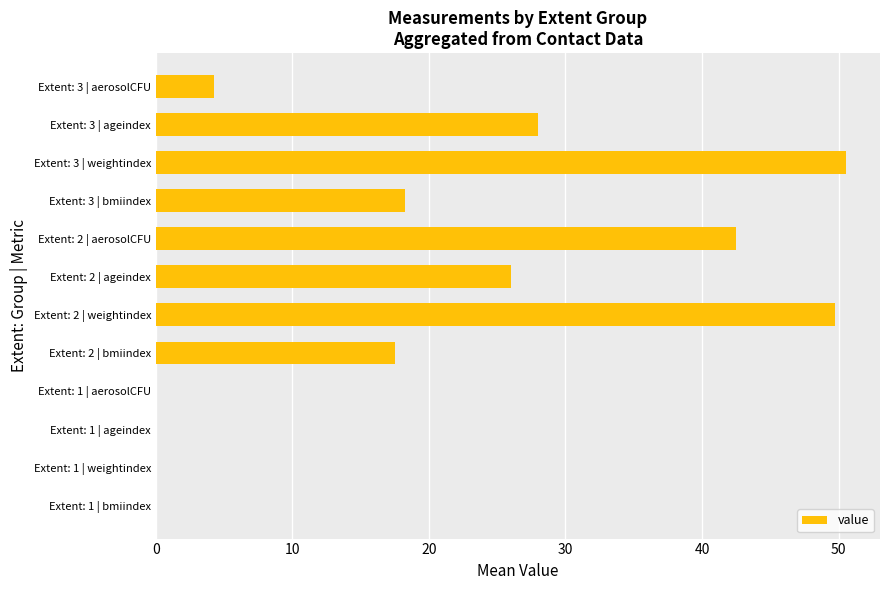

What is the sum of all values?

236.8